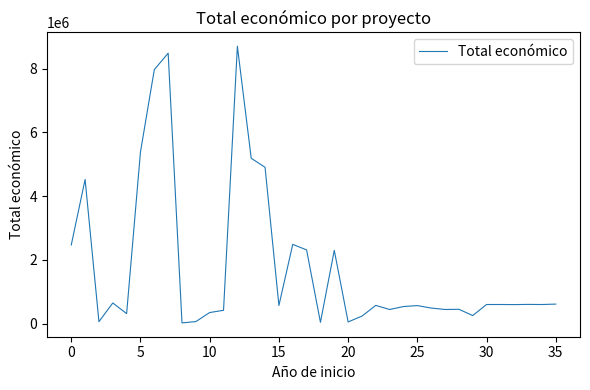

What is the difference between the maximum and minimum values?

8682208